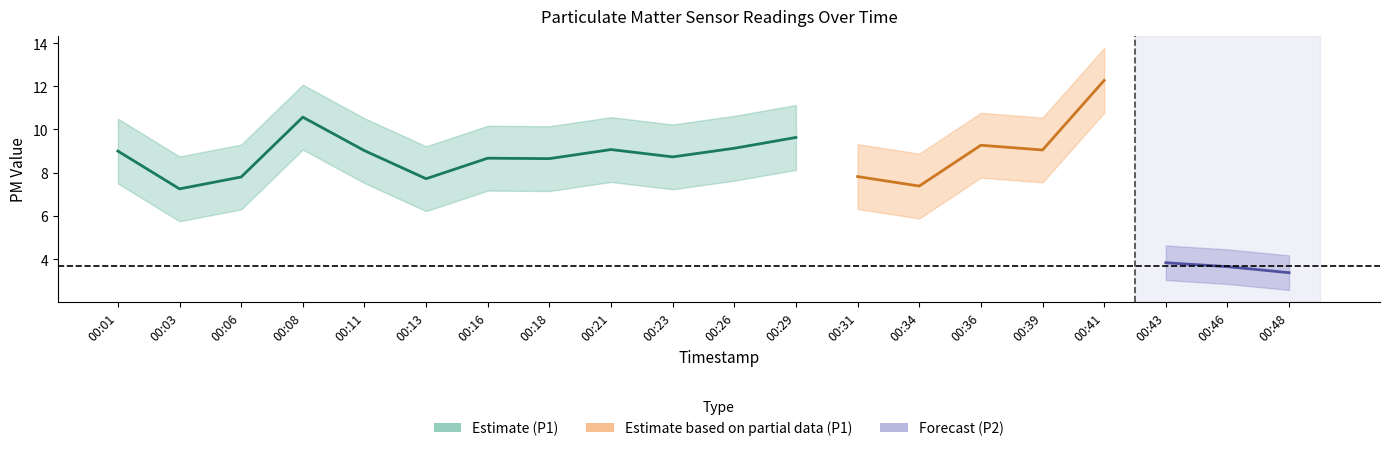

Between 00:18 and 00:41, which series saw the biggest shift?

P1